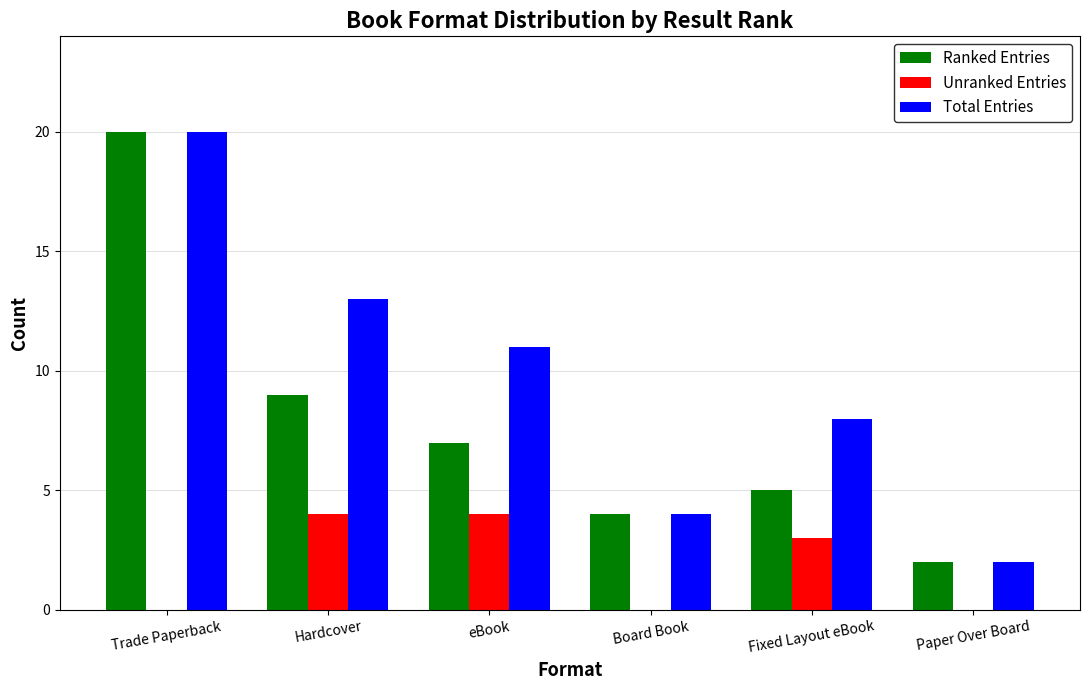

What are all the series names shown in the legend?

Ranked Entries, Unranked Entries, Total Entries